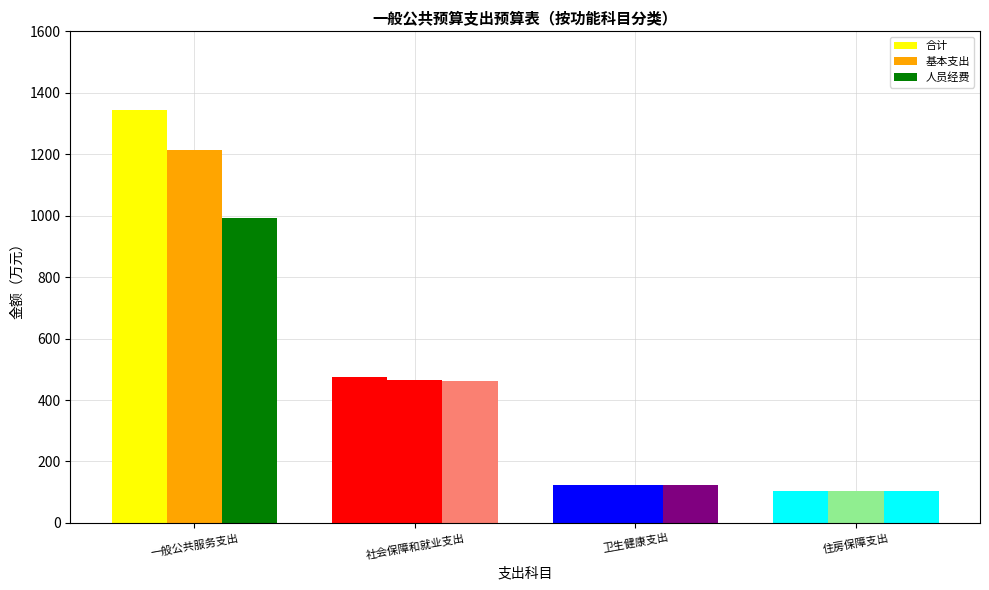

How many data points in 人员经费 are above 462?

2